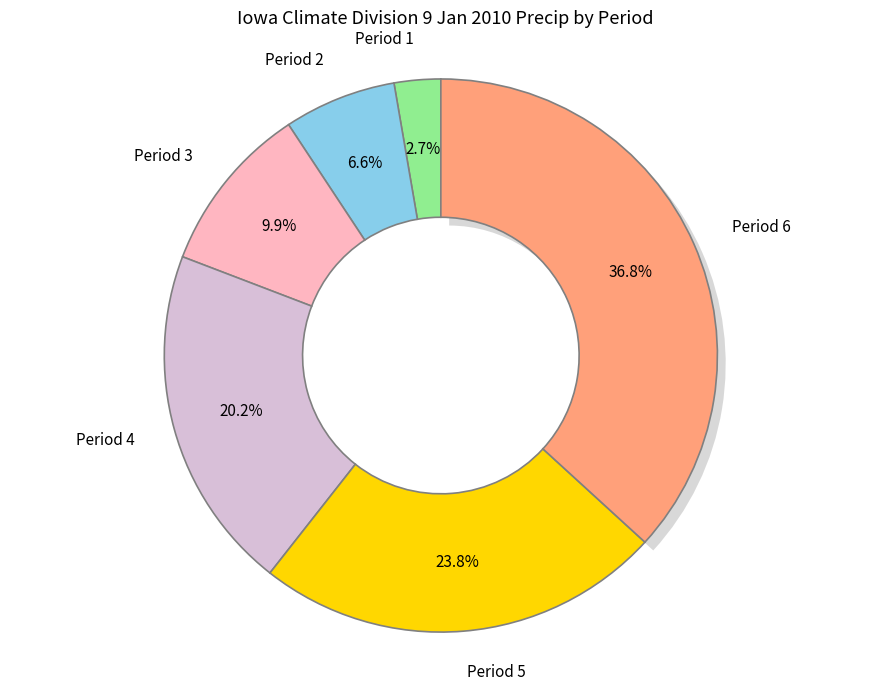

Which slice is the smallest?

Period 1